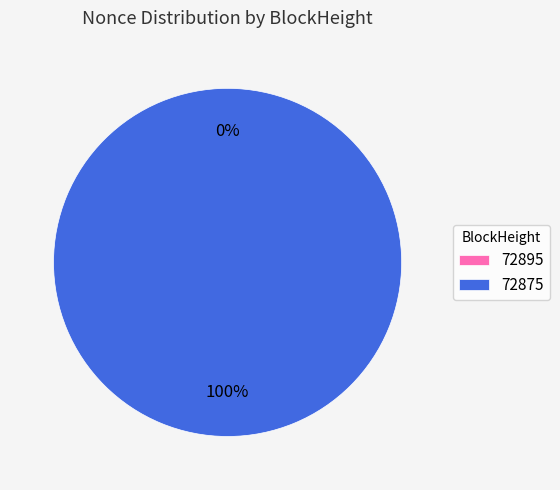

Is there a majority slice in this chart?

Yes